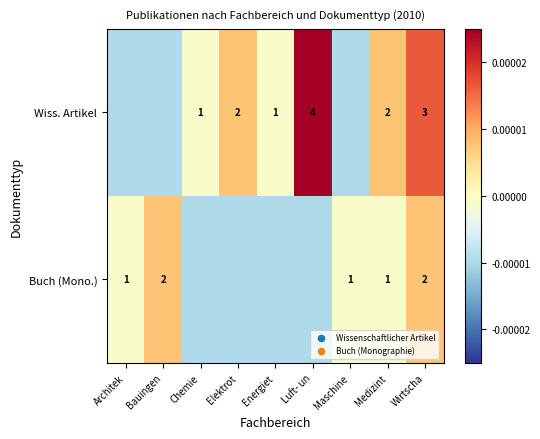

How many series are shown in this chart?

2